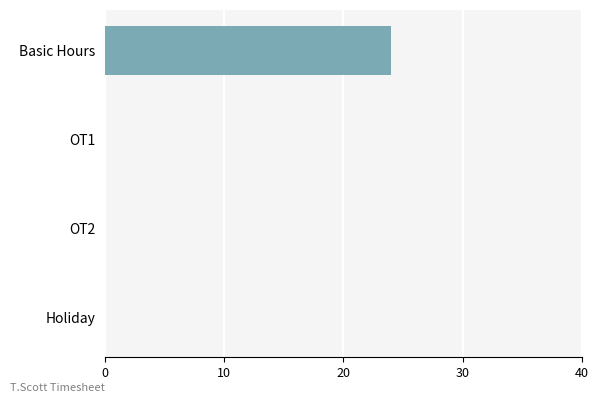

What is the sum of all values?

24